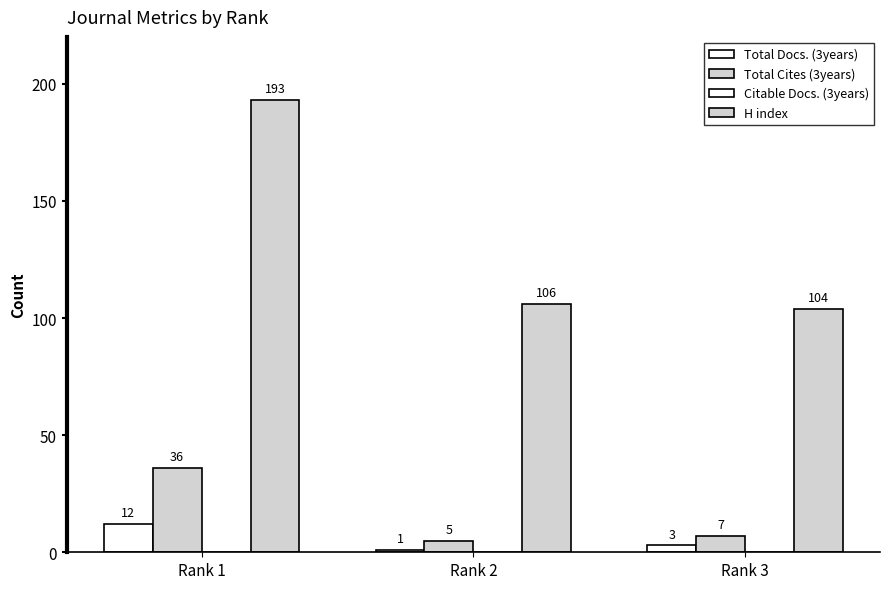

What is the sum of all Total Docs. (3years) values?

16